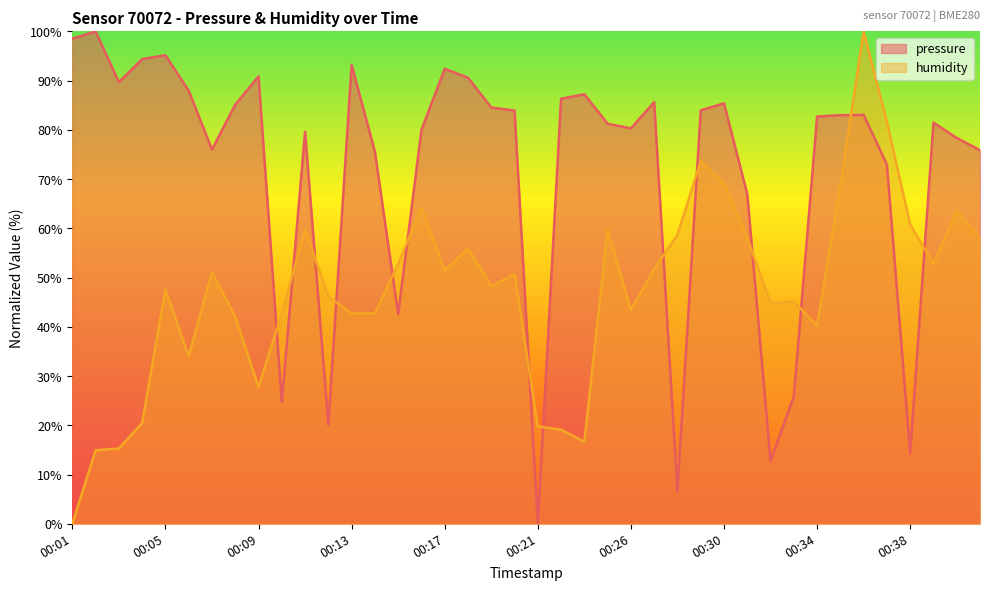

How many times do pressure and humidity cross each other?

14